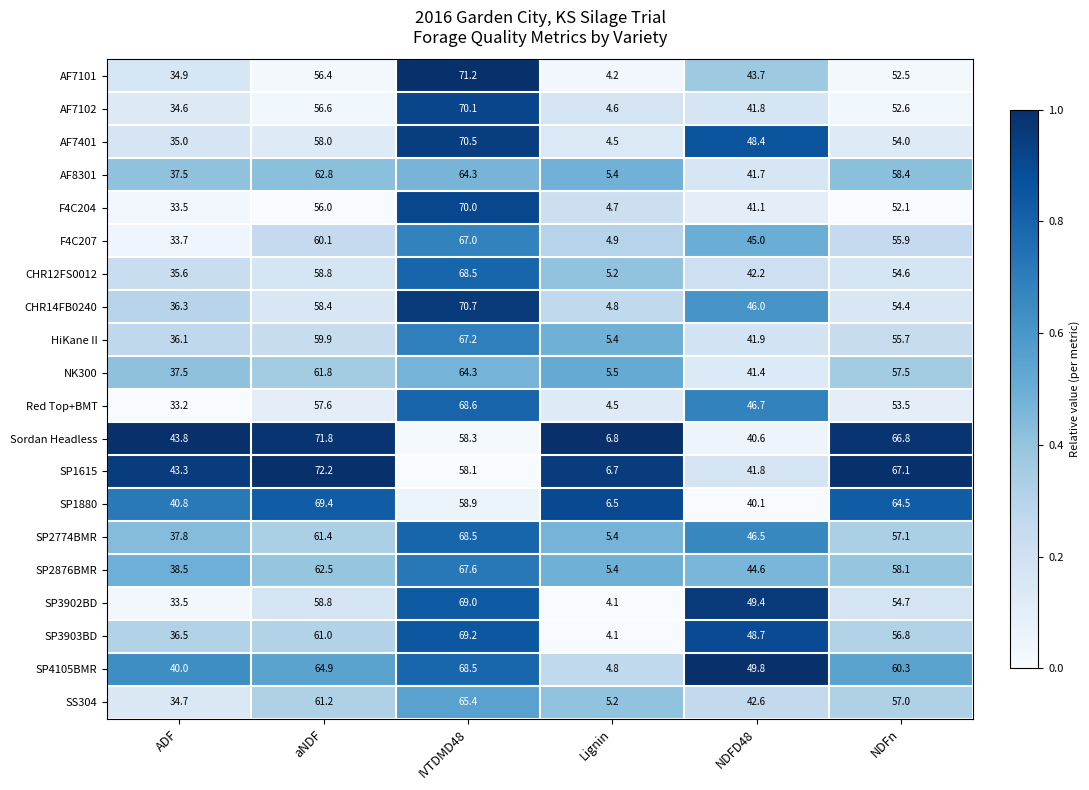

At which label is SP2774BMR closest to 36?

ADF